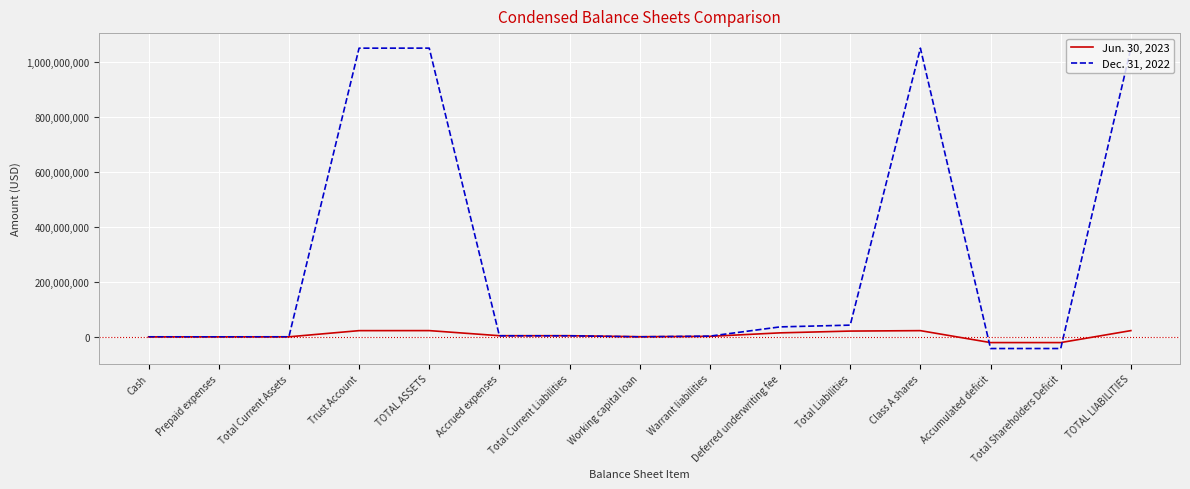

Is it true that Dec. 31, 2022 equals 1050320264 at Class A shares?

True